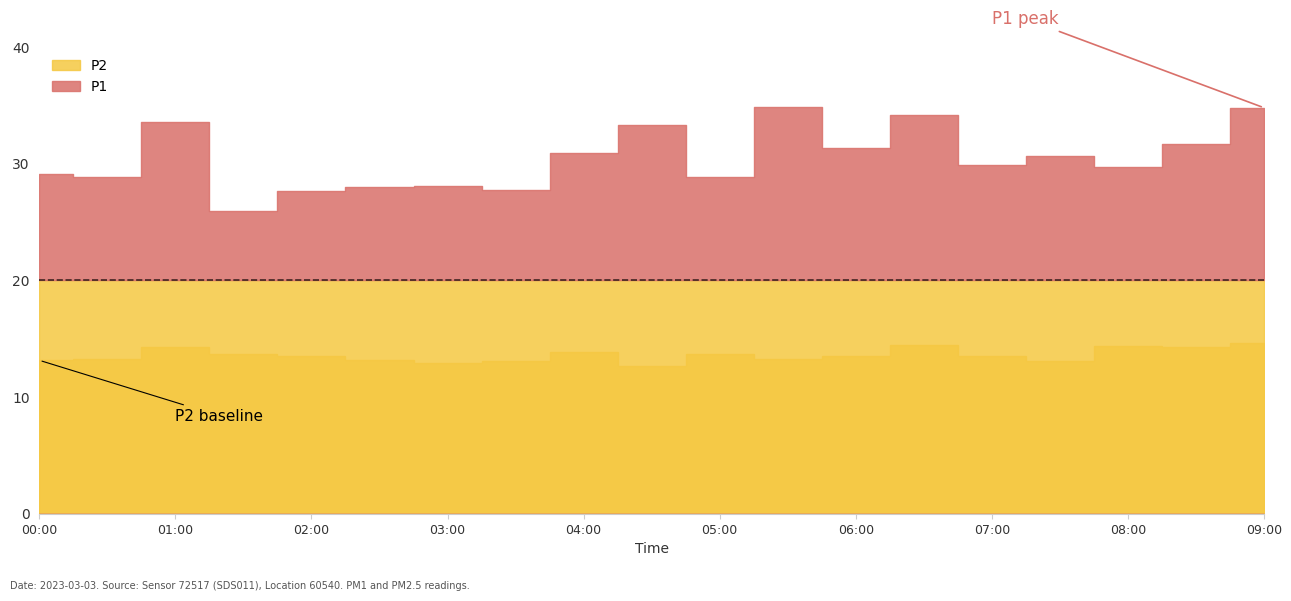

Is the value of P1 at 01:00 greater than the value of P2 at 00:30?

Yes